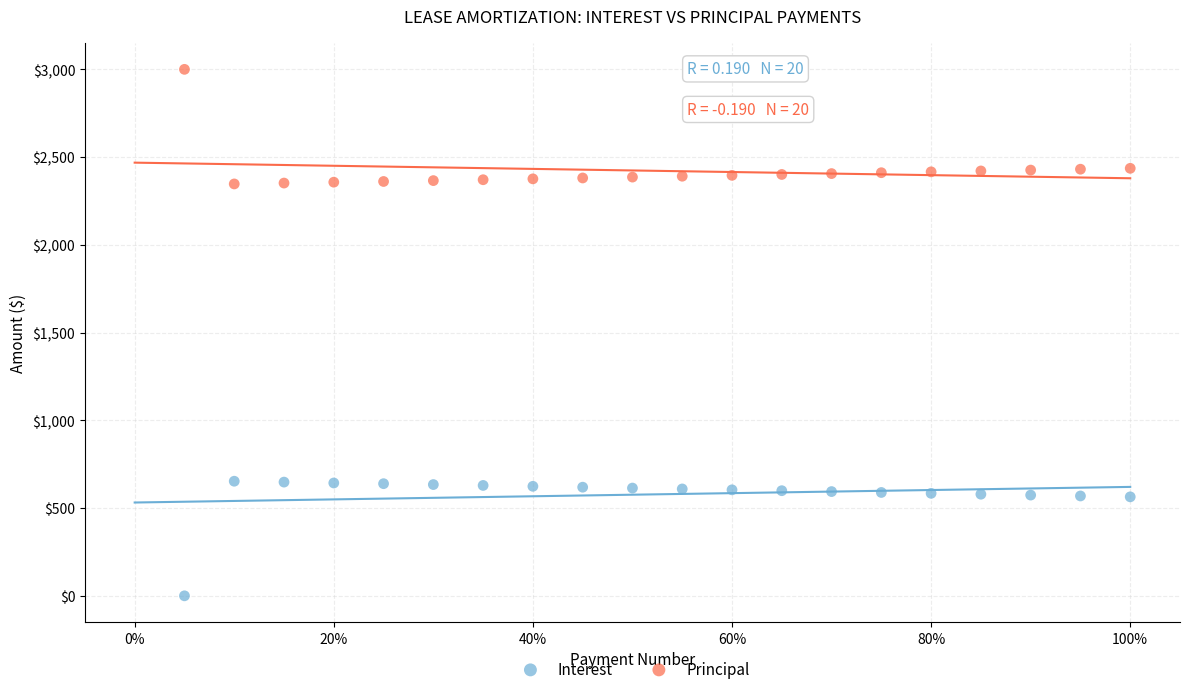

Which series contains the lowest Y value?

Interest